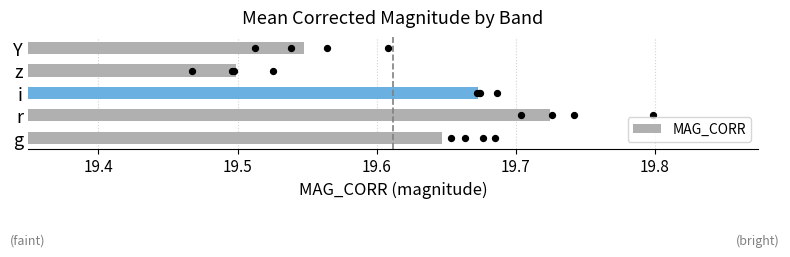

Approximately how many times larger is the value at 19.5 compared to 19.3?

1.0